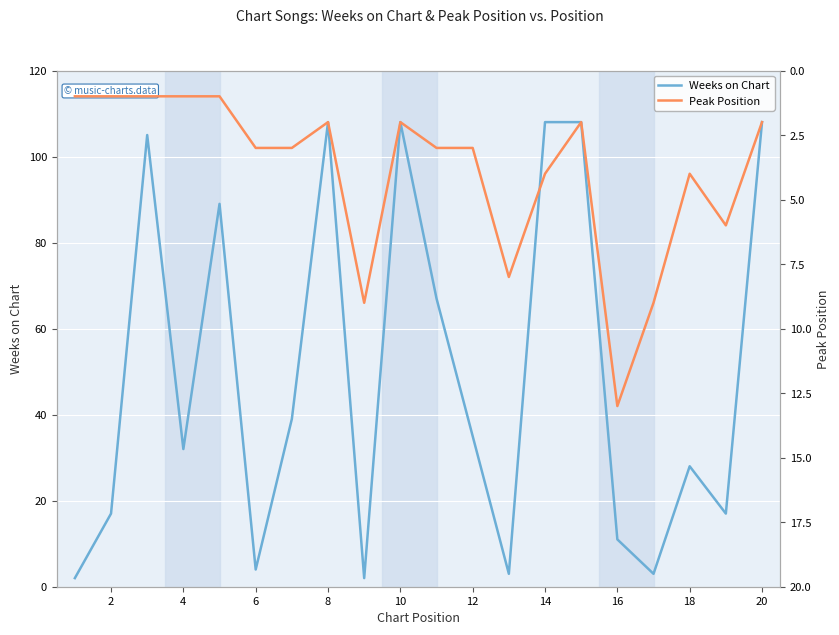

The value of Weeks on Chart at 14 is 108. True or false?

True